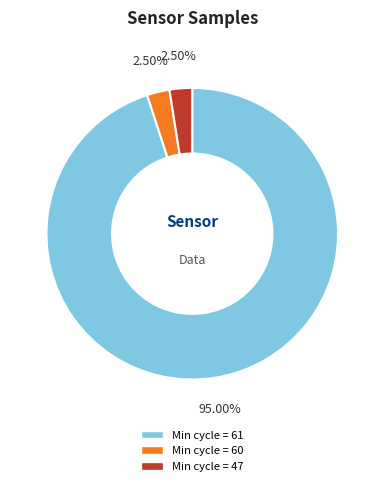

Is there a majority slice in this chart?

Yes